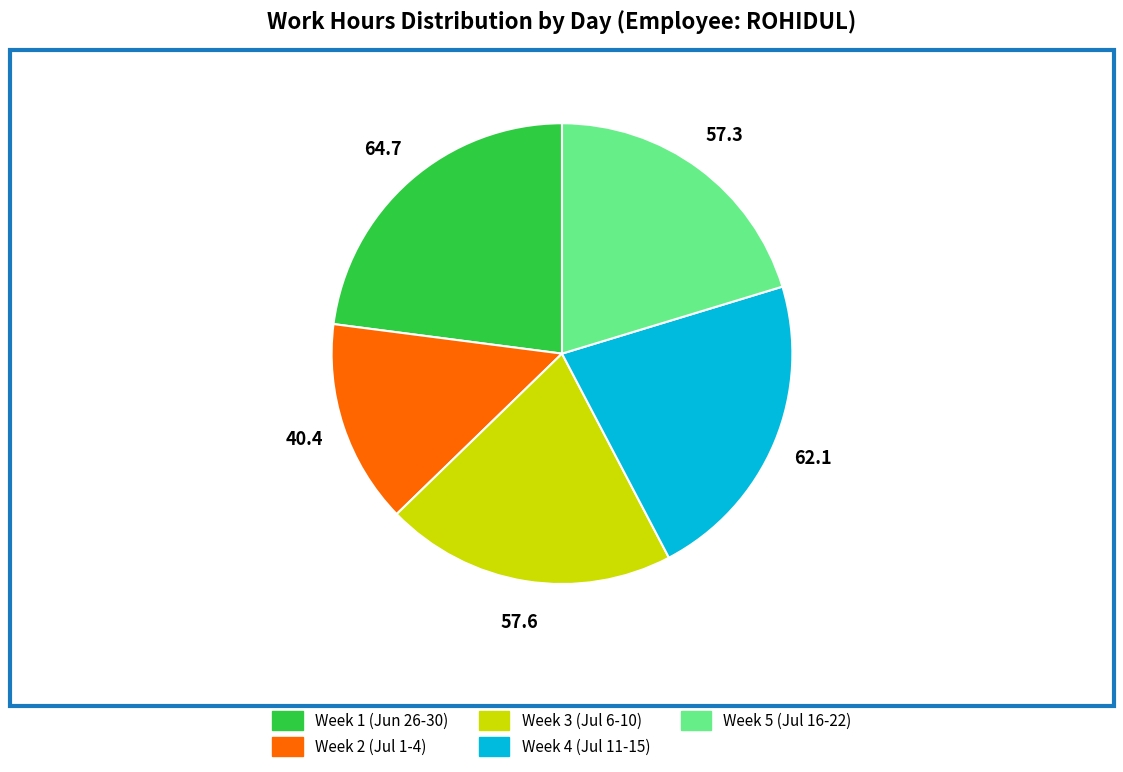

Do Week 1 (Jun 26-30) and Week 3 (Jul 6-10) together represent more than half of the pie?

No